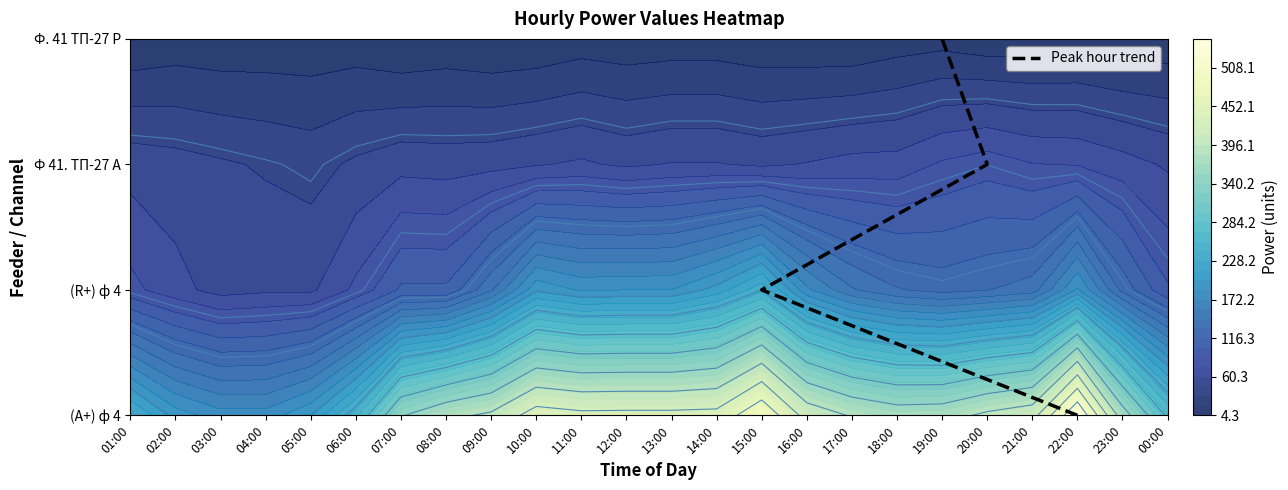

The value at 19:00 is 4. True or false?

False